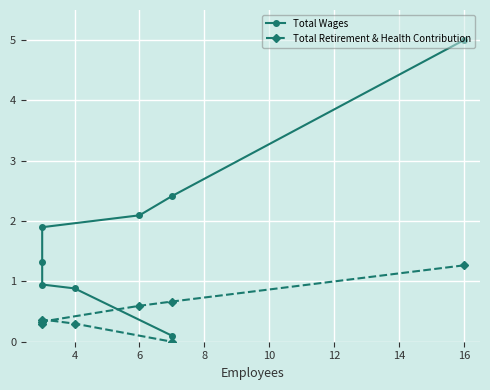

In Total Retirement & Health Contribution, how many points are lower than both neighbors (excluding endpoints)?

1